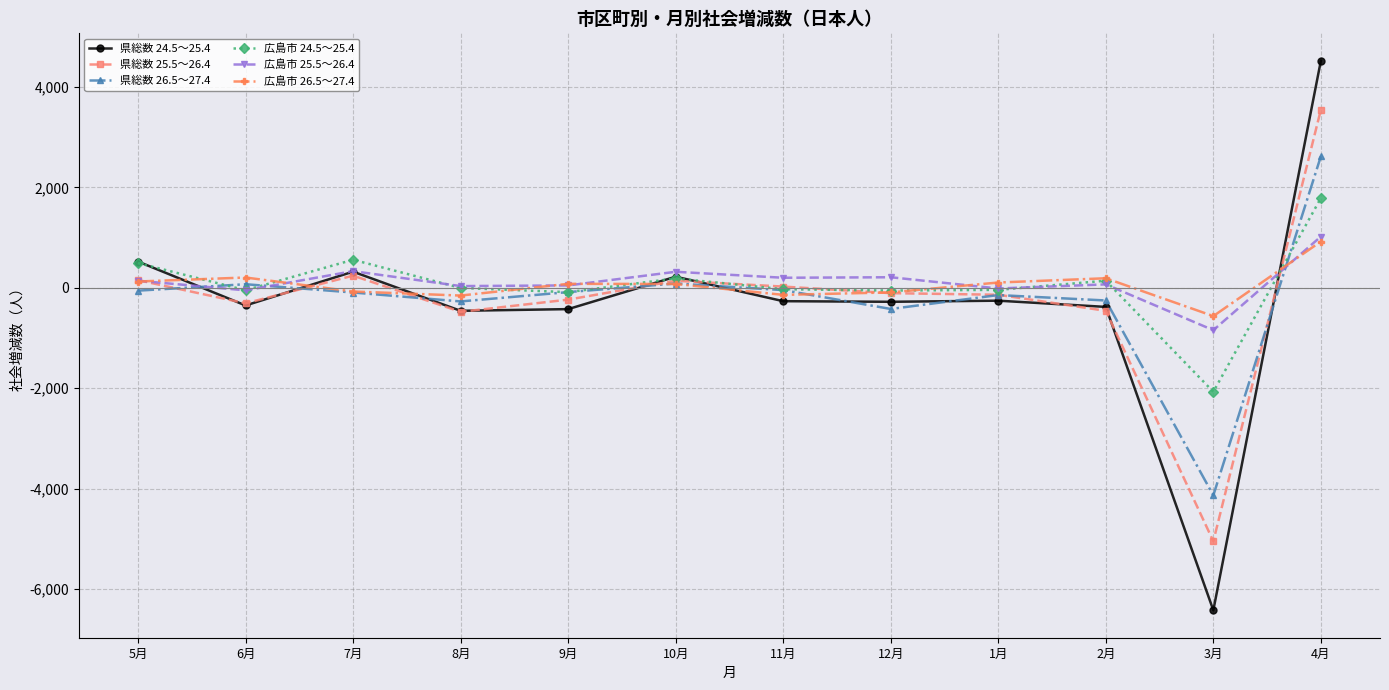

Which category has the highest value in the 県総数 25.5～26.4 series?

4月